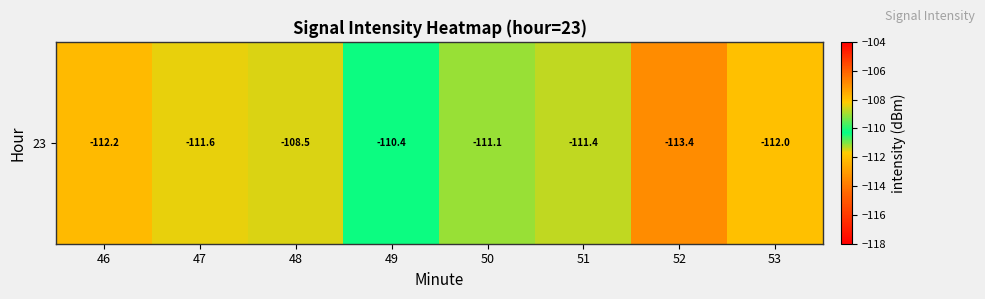

Rank the categories by value from lowest to highest.

52, 46, 53, 47, 51, 50, 49, 48